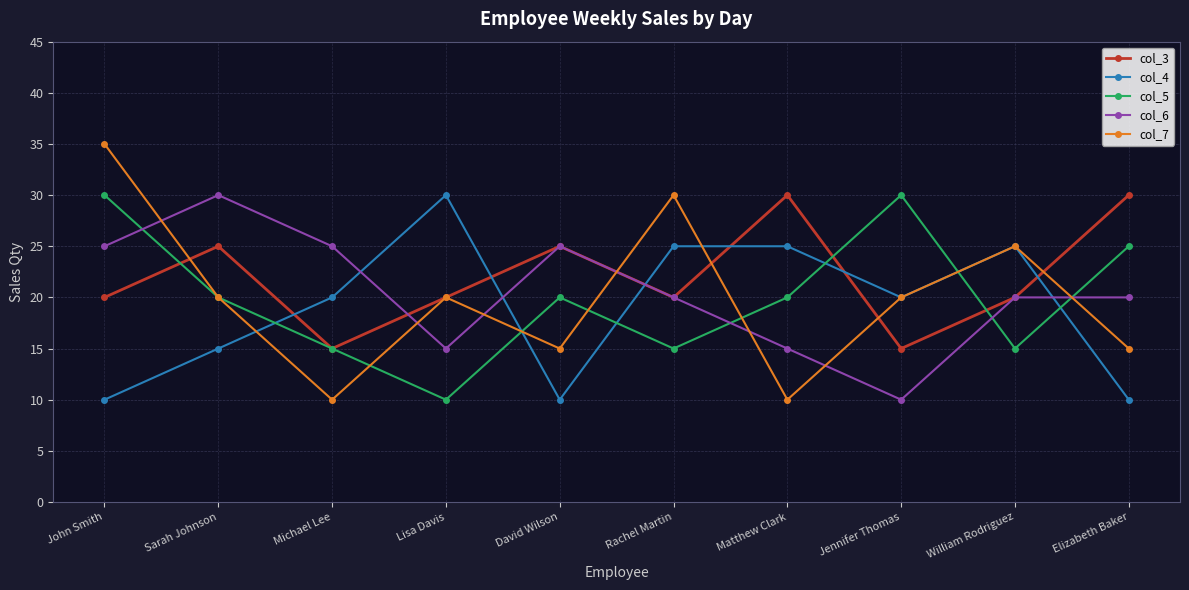

What is the difference between the col_6 values at William Rodriguez and John Smith?

5